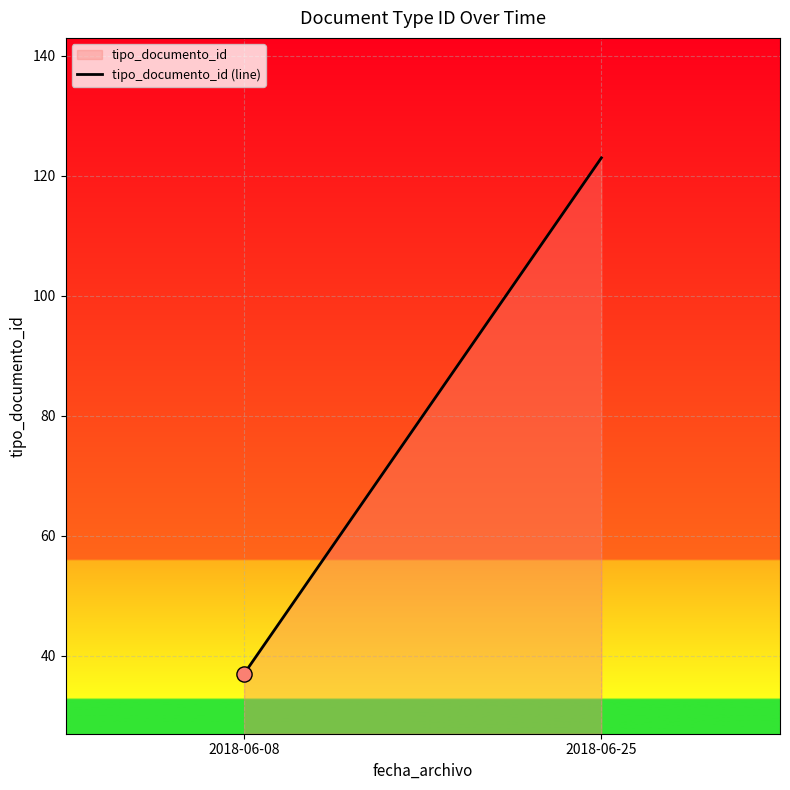

What is the change in value from 2018-06-08 to 2018-06-25?

+86